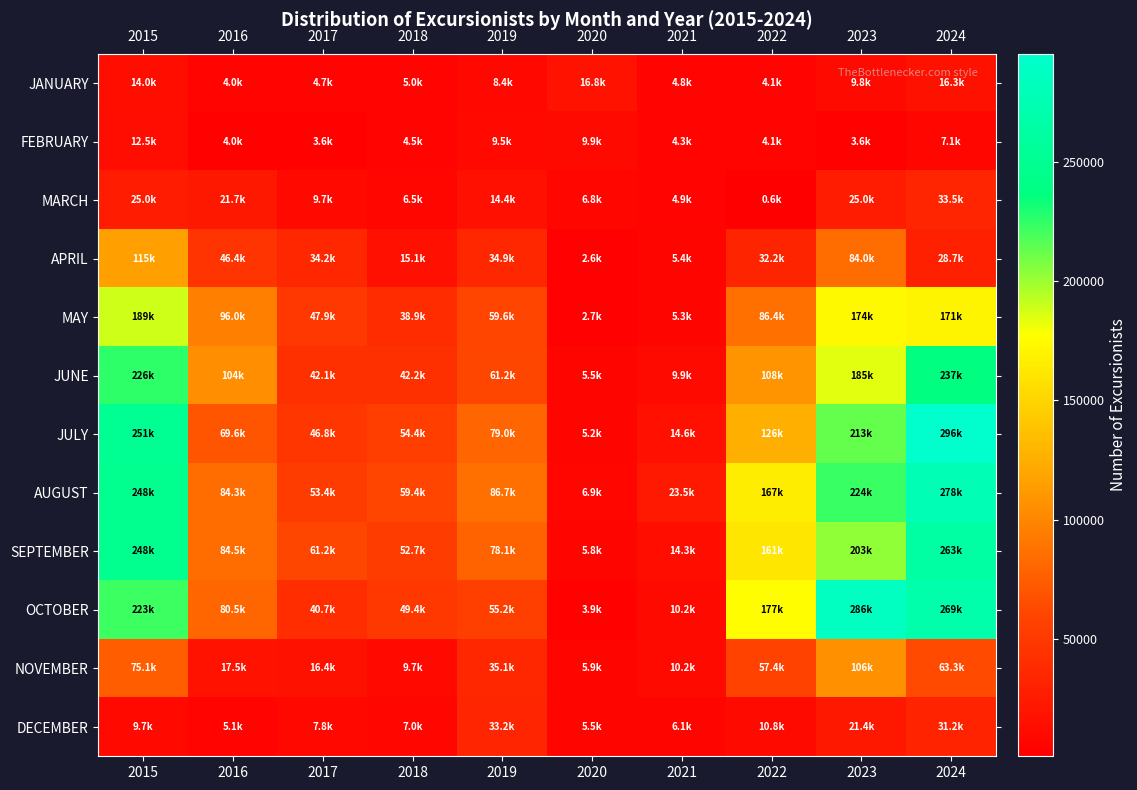

At which category is the sum across all series the highest?

2024